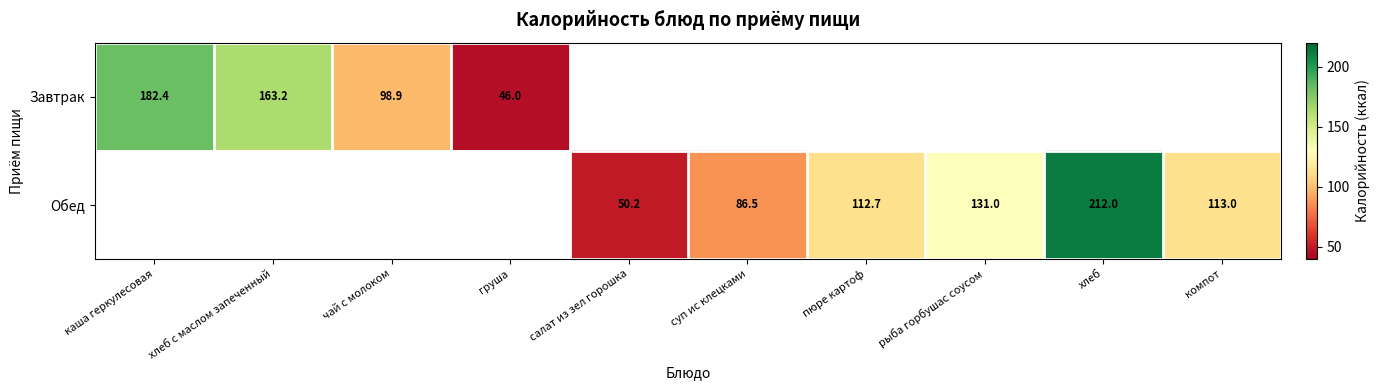

Which category has the highest value in the Обед series?

каша геркулесовая